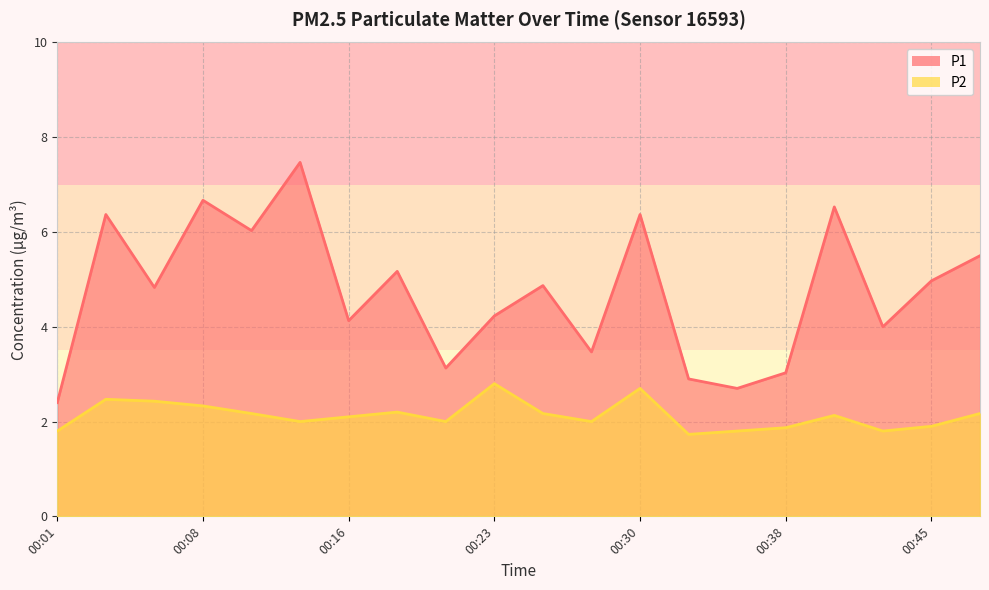

Which has a higher value, 00:48 or 00:23?

00:48